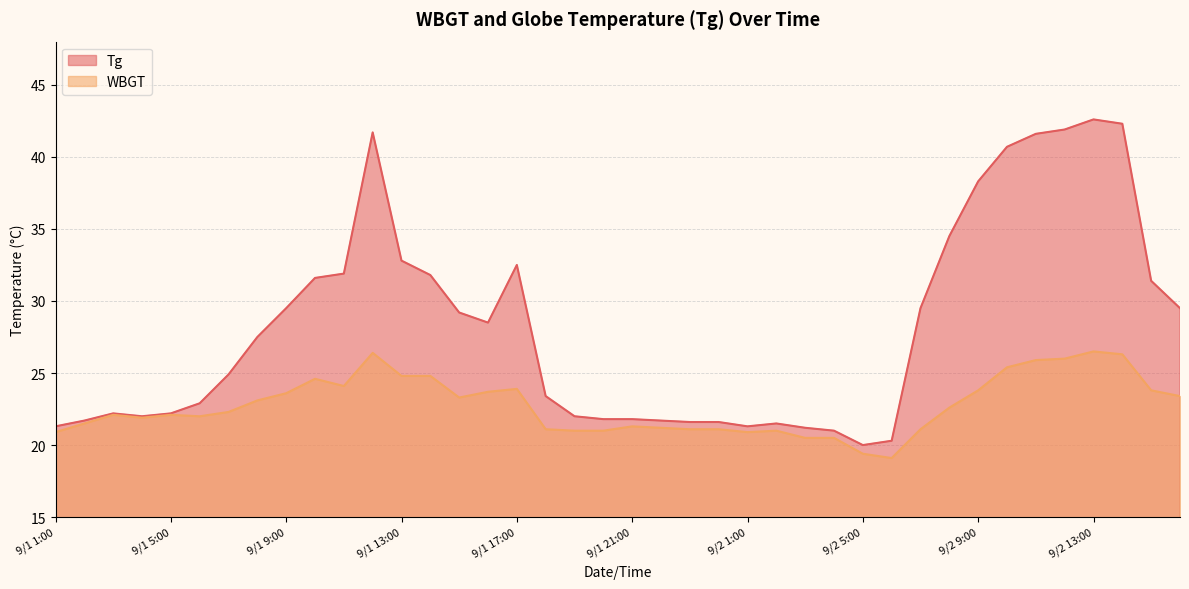

True or false: Tg and WBGT intersect in this chart.

False